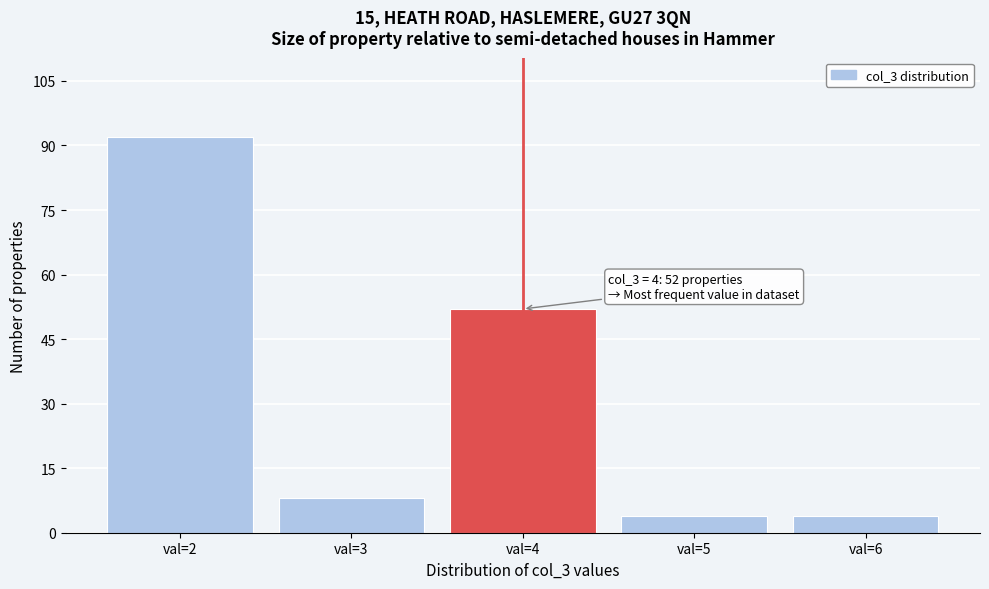

Over which range of the x-axis is the bar tallest?

1.5 to 2.5